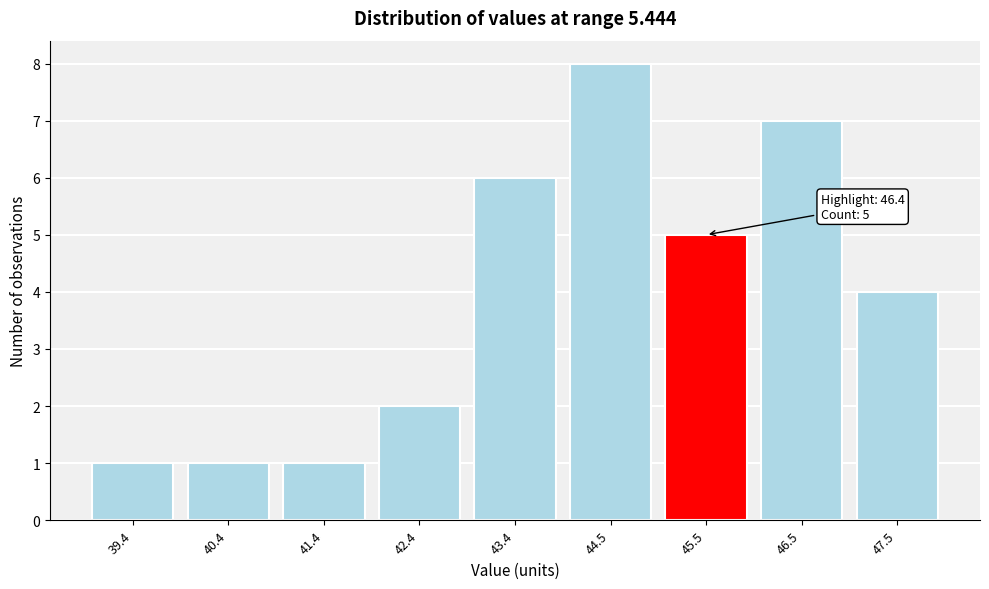

Reading left to right, what are all the values shown in this chart?

39.4=1	40.4=1	41.4=1	42.4=2	43.4=6	44.5=8	45.5=5	46.5=7	47.5=4